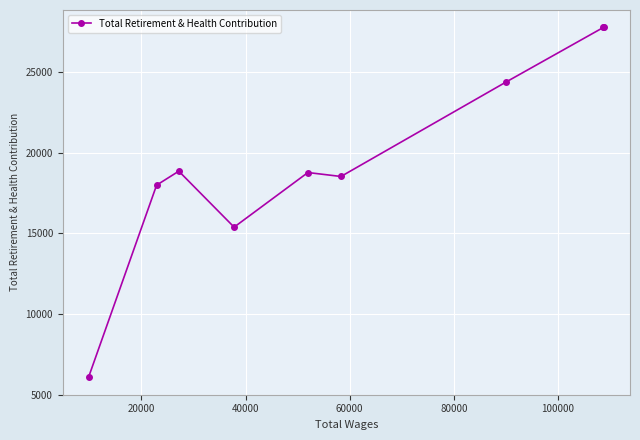

What is the difference between the maximum and second lowest values?

12374